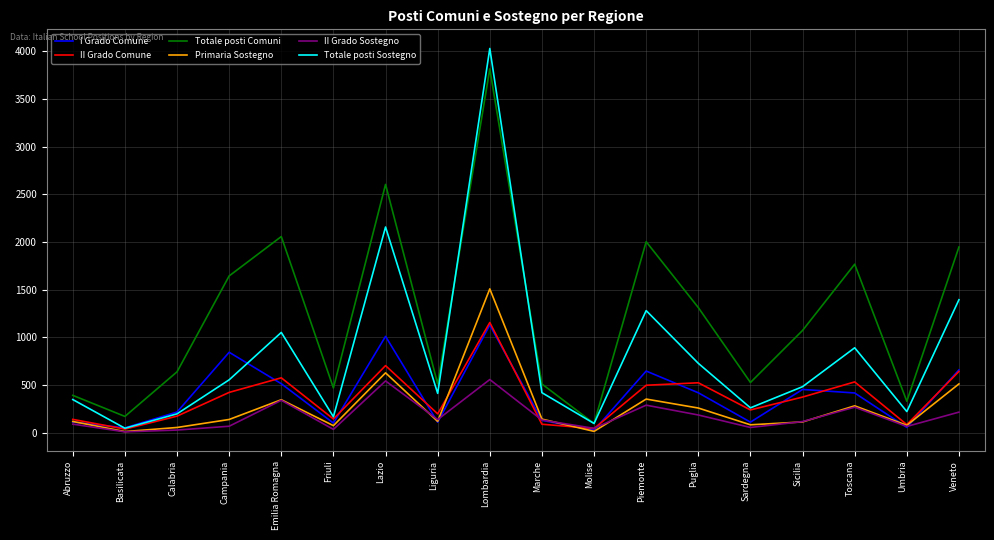

How many lines are shown in the chart?

6